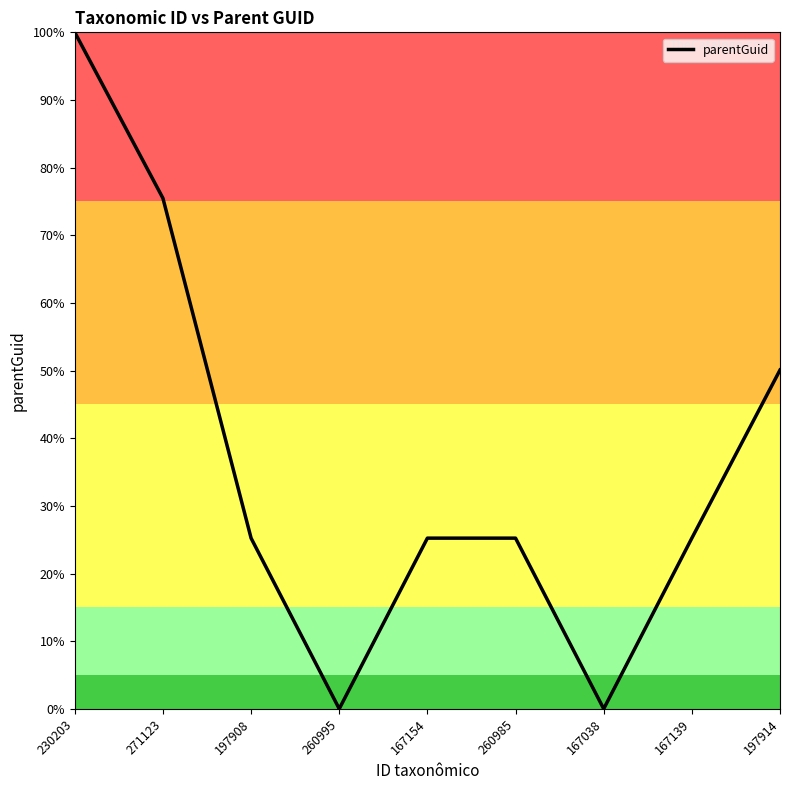

What is the difference between the second highest and second lowest values?

75.5